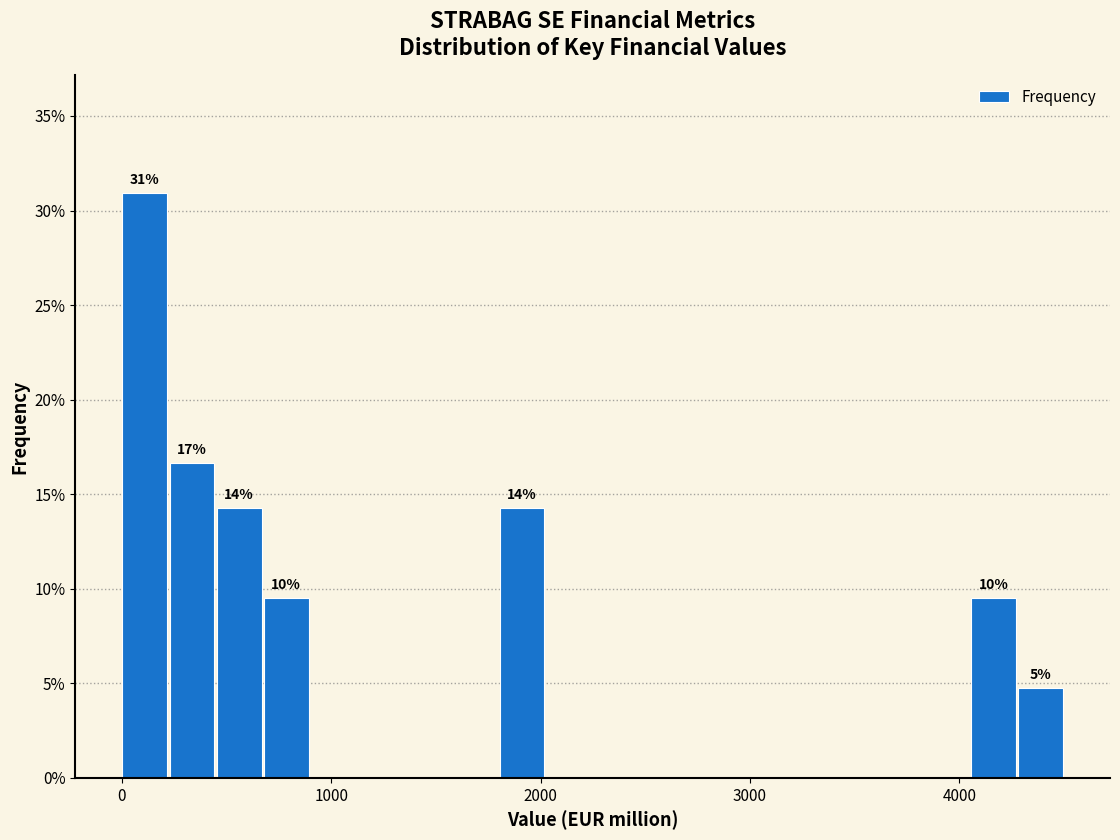

Around what value on the x-axis is the tallest bar? Give the approximate position of its centre, as read against the axis.

100